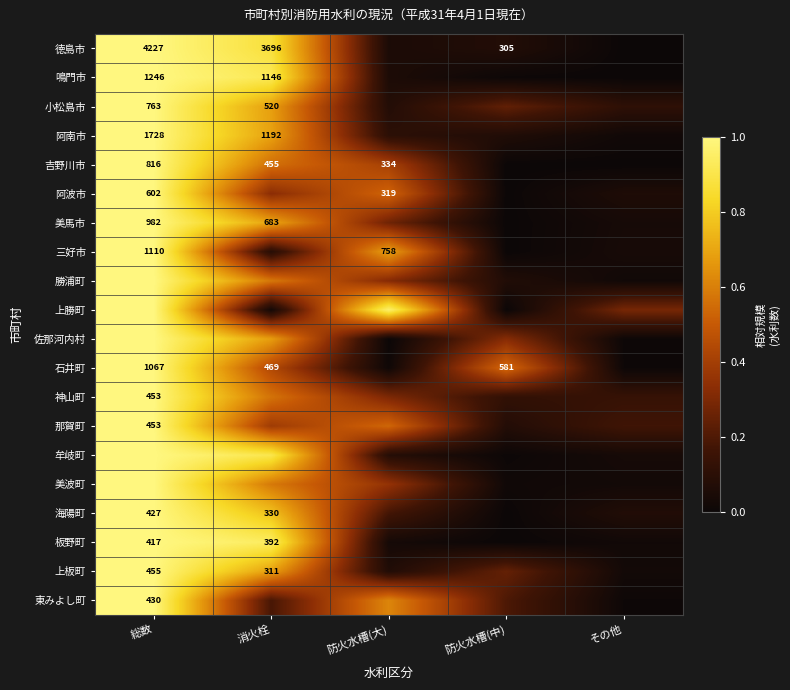

At how many categories does at least one series exceed 0?

5